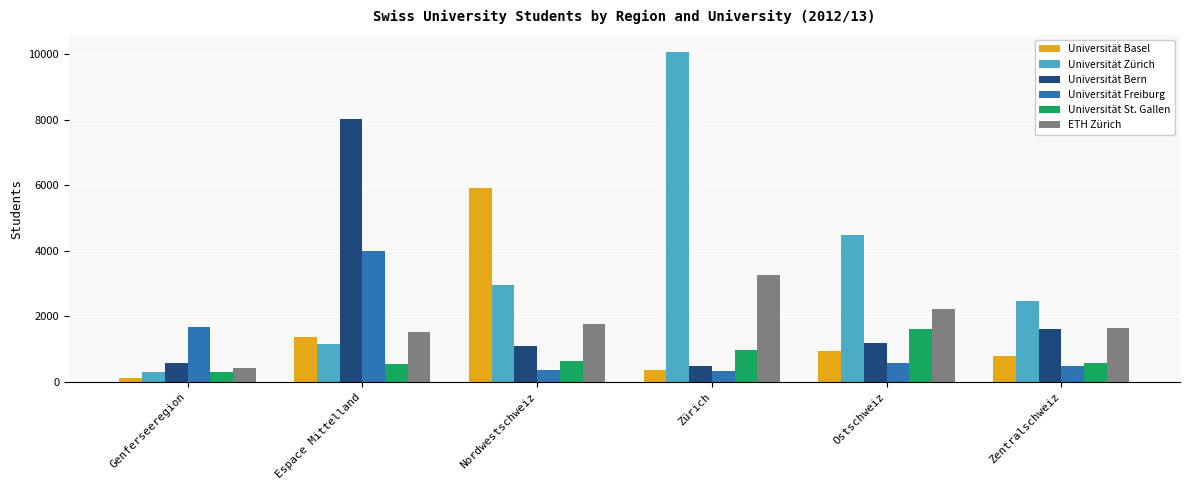

At which label is Universität Zürich closest to 5183?

Ostschweiz